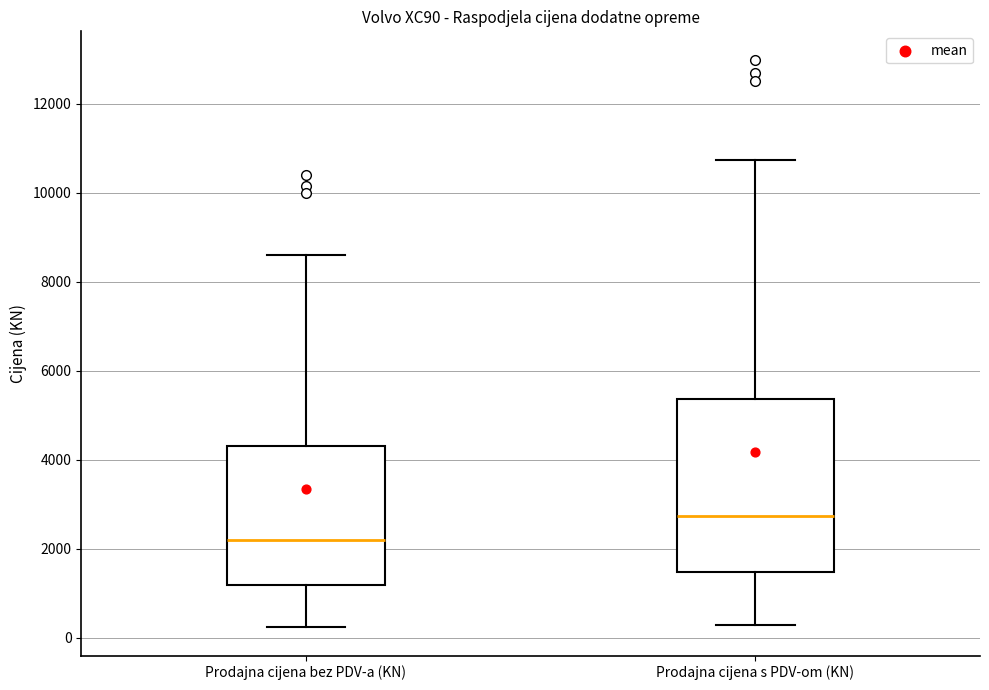

Reading left to right, read every box against the y-axis: the position of its median line, the range the box covers, and the ends of its whiskers. The values are not printed on the chart, so give them approximately, as read against the axis.

Prodajna cijena bez PDV-a (KN): median 2200, box 1200 to 4200, whiskers 200 to 8600
Prodajna cijena s PDV-om (KN): median 2800, box 1400 to 5400, whiskers 200 to 10800